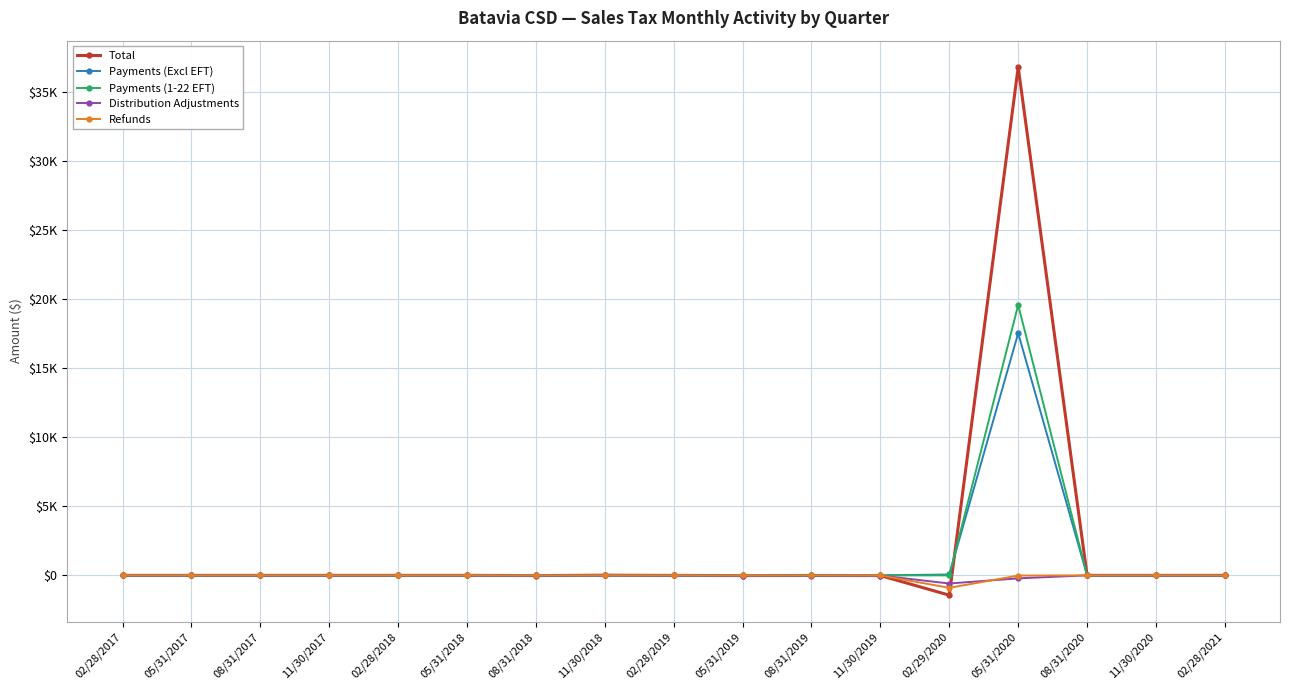

Where is Payments (Excl EFT) nearest to the value 8774?

02/29/2020